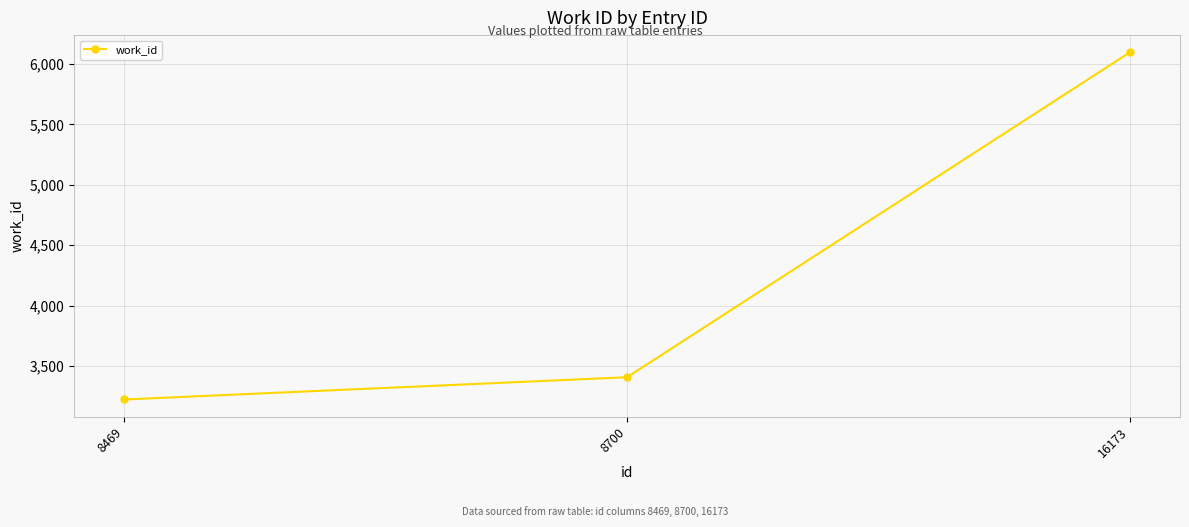

The value at 8700 is 1681. True or false?

False